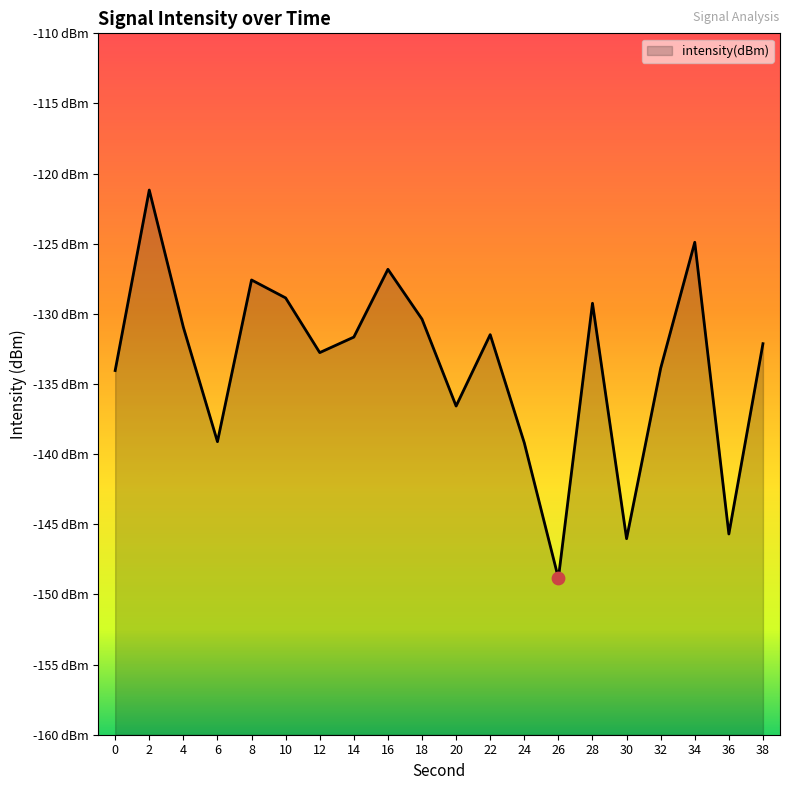

What is the change in value from 12 to 22?

+1.3